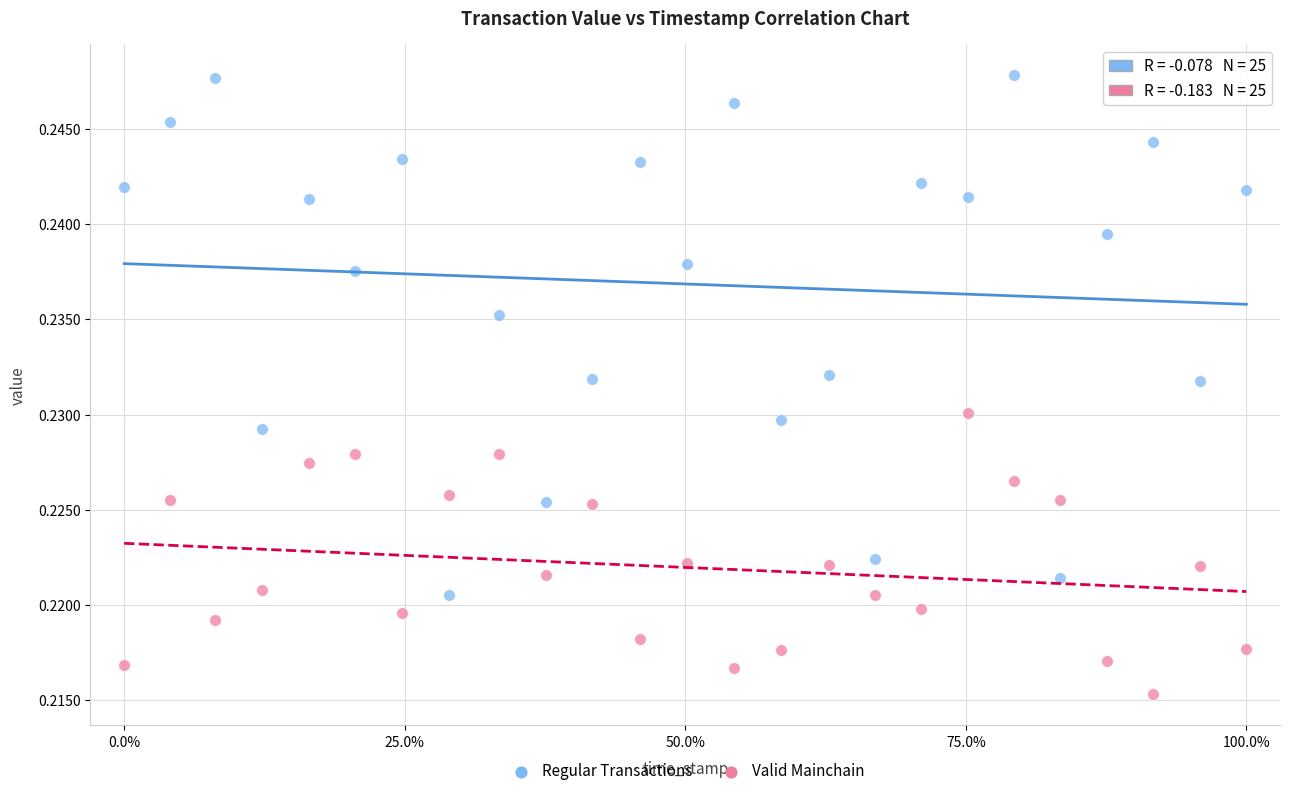

Which series has the widest spread of Y values?

Regular Transactions